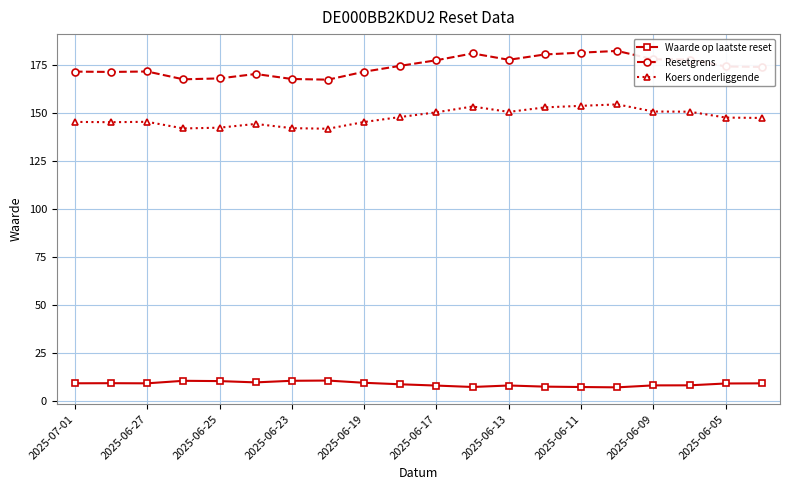

True or false: Resetgrens has more than 1 points higher than both neighbors.

True